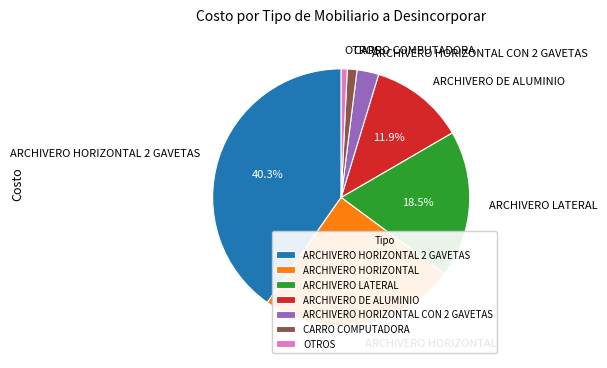

What is the largest slice in the pie chart?

ARCHIVERO HORIZONTAL 2 GAVETAS